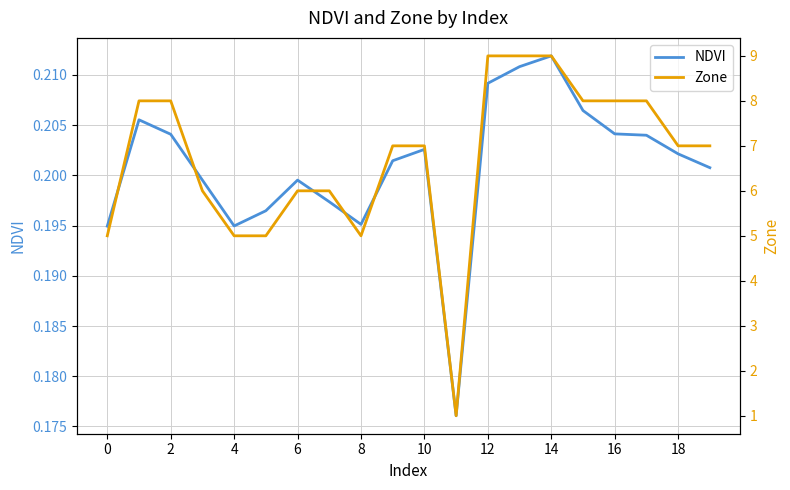

At which label does NDVI reach its peak?

14